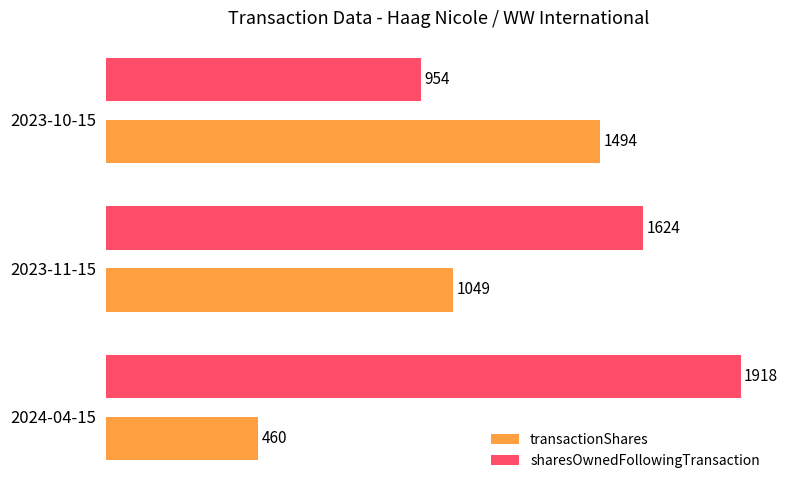

What are all the series names shown in the legend?

transactionShares, sharesOwnedFollowingTransaction